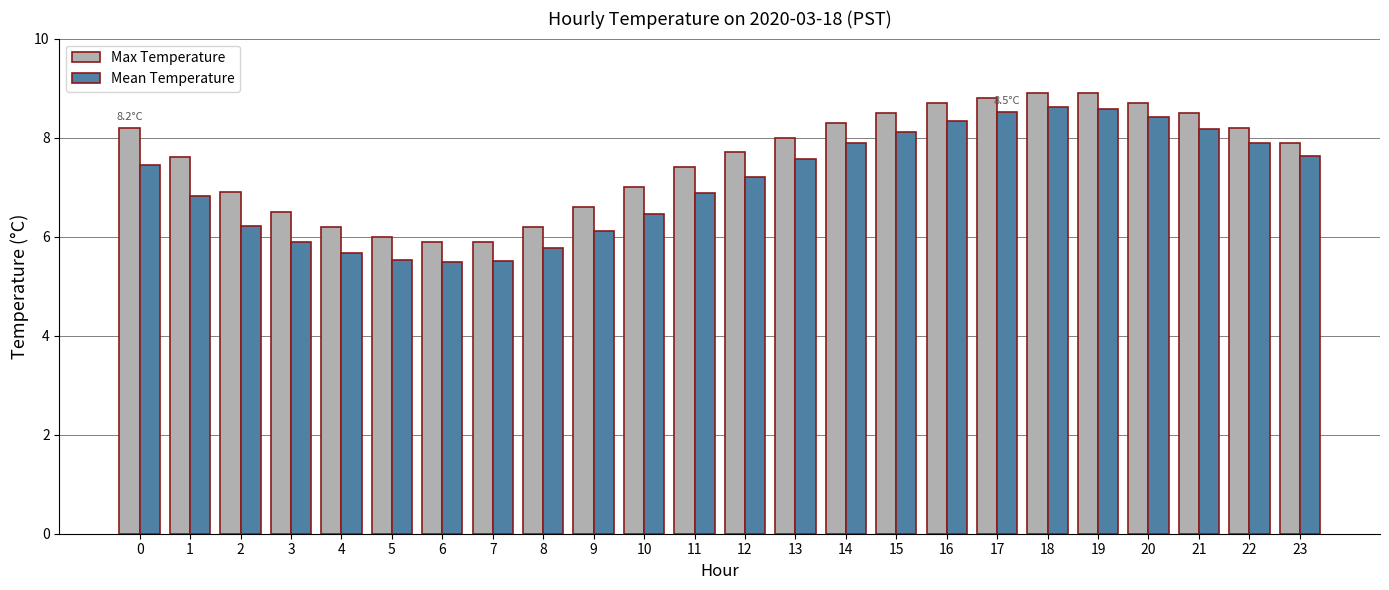

What is the value of the Mean Temperature bar at the 22nd from the left?

8.2